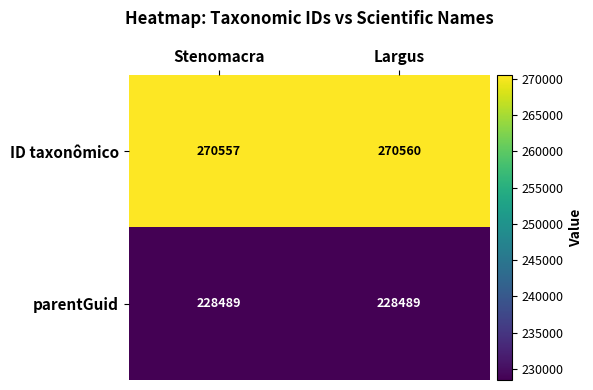

What is the sum of all ID taxonômico values?

541117